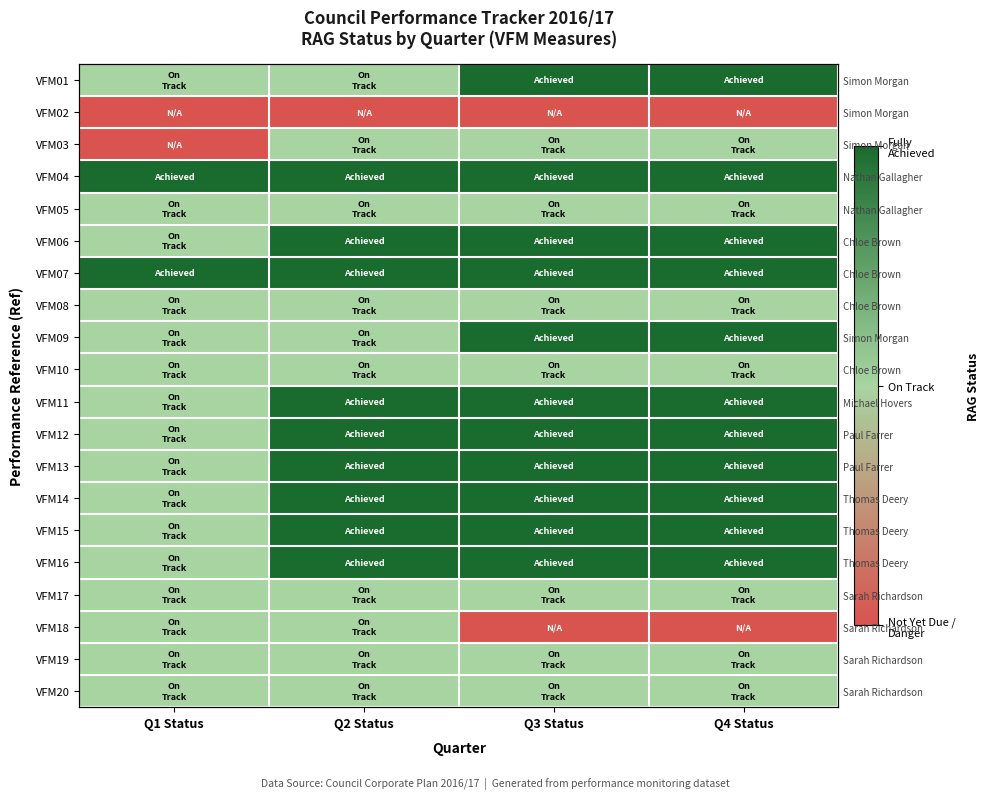

What is the greatest value displayed?

3